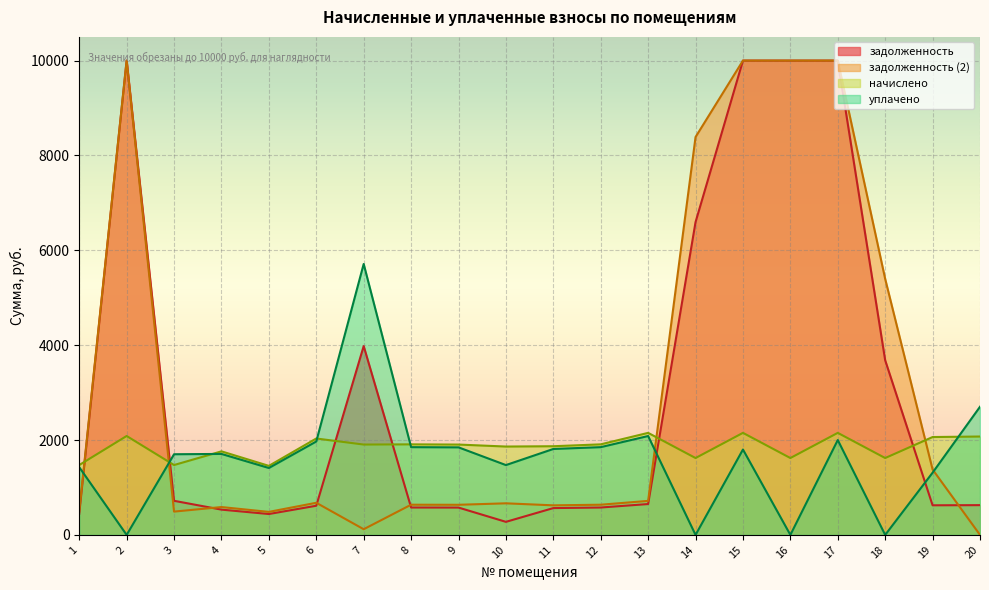

What is the lowest value of the задолженность series?

275.0